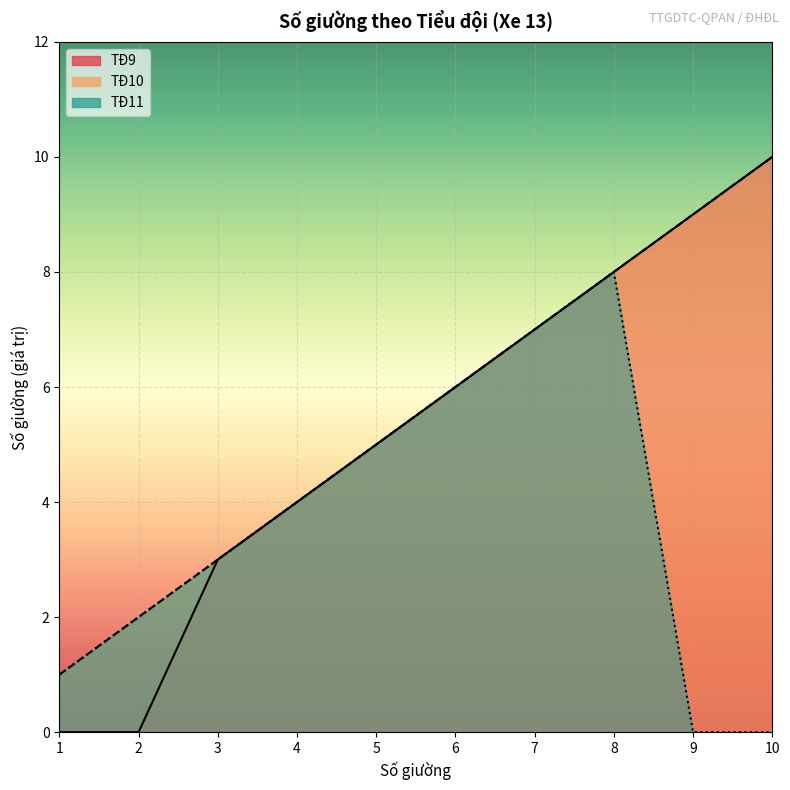

Which series changed the most between 4 and 9?

TĐ9 line